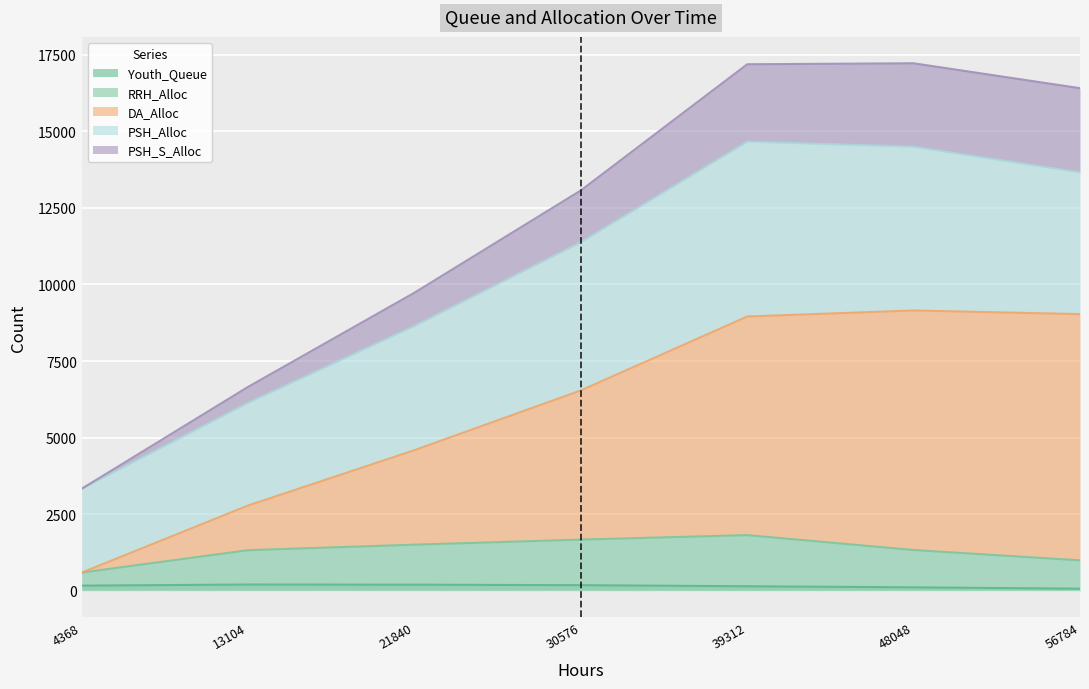

At which label is Youth_Queue closest to 140?

39312